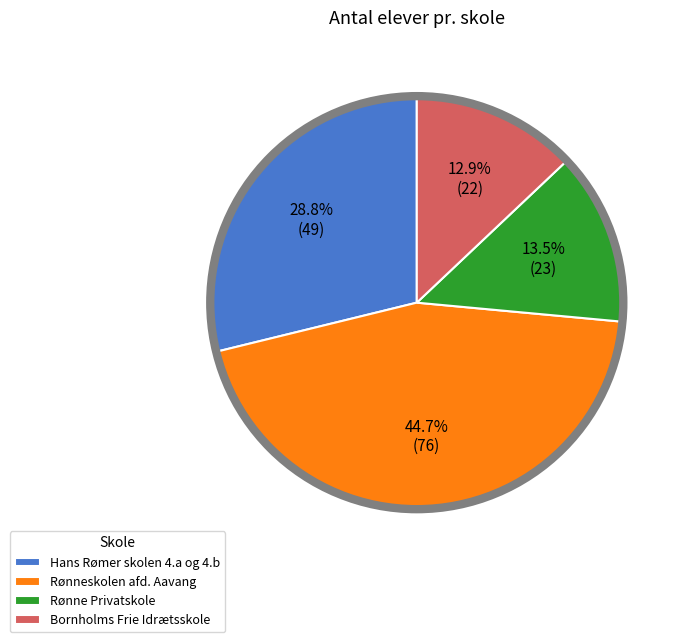

True or false: Rønne Privatskole accounts for 24% of the total.

False